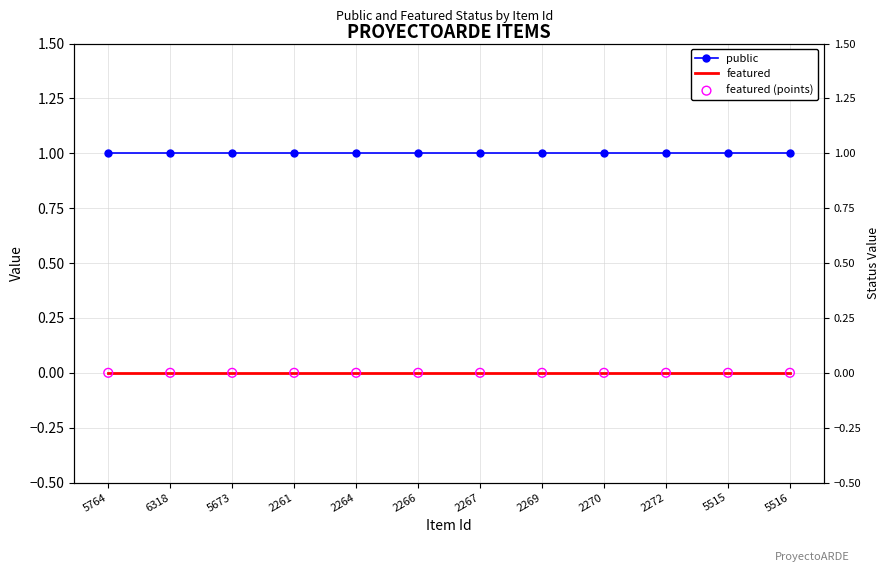

At how many categories does at least one series exceed 0?

12